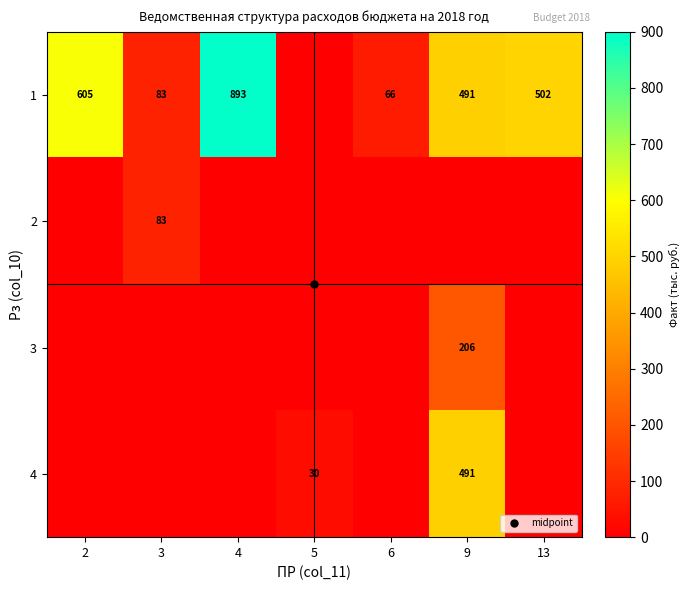

Between 9 and 3, which is larger?

9